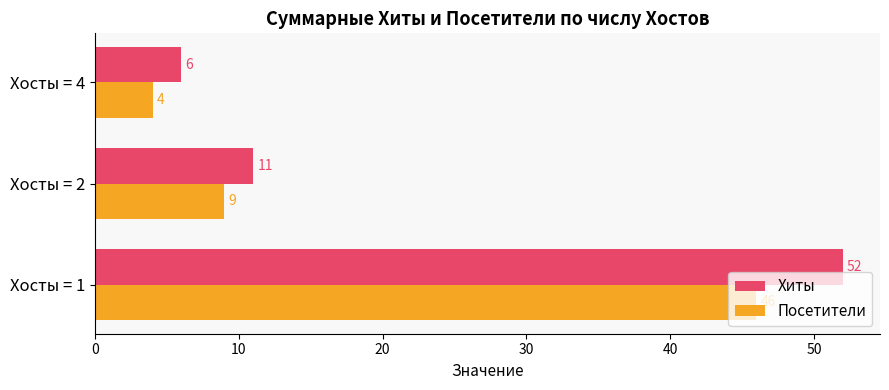

The value of Посетители at Хосты = 1 is 80. True or false?

False